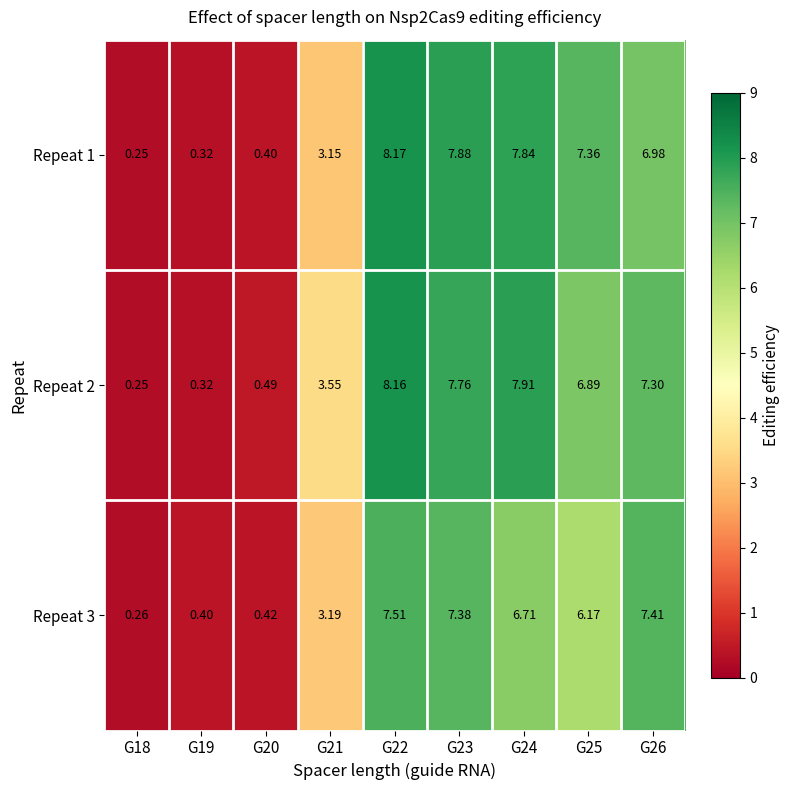

What is the difference between the highest and lowest values at G19?

0.1